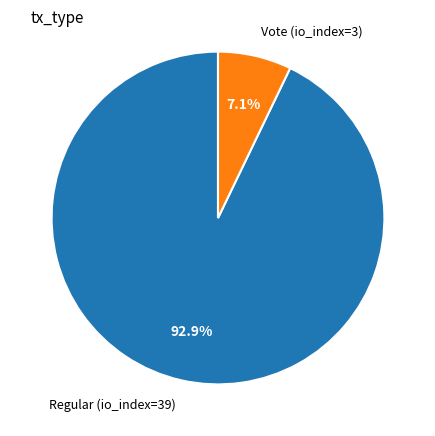

What is the ratio of the value at Vote (io_index=3) to the value at Regular (io_index=39)?

0.1